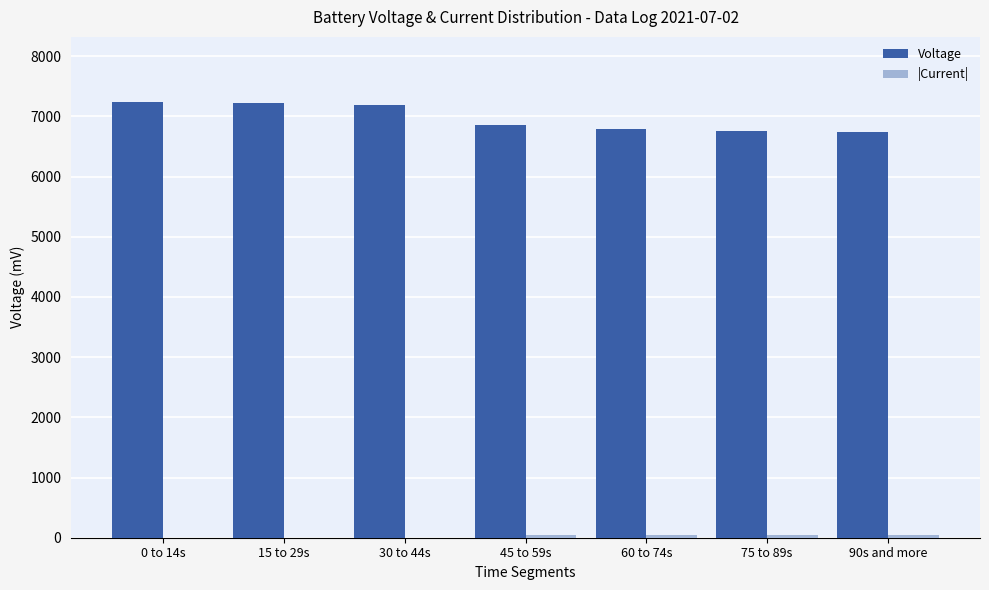

What is the sum of all Voltage values?

48796